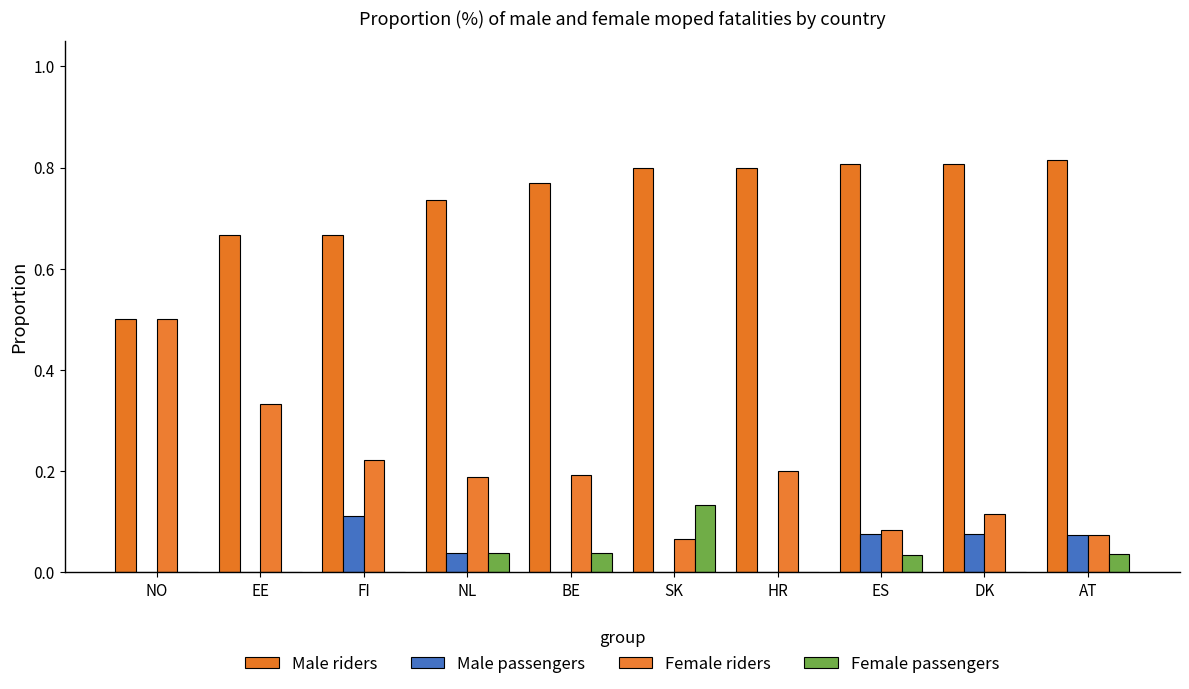

How many series are shown in this chart?

4